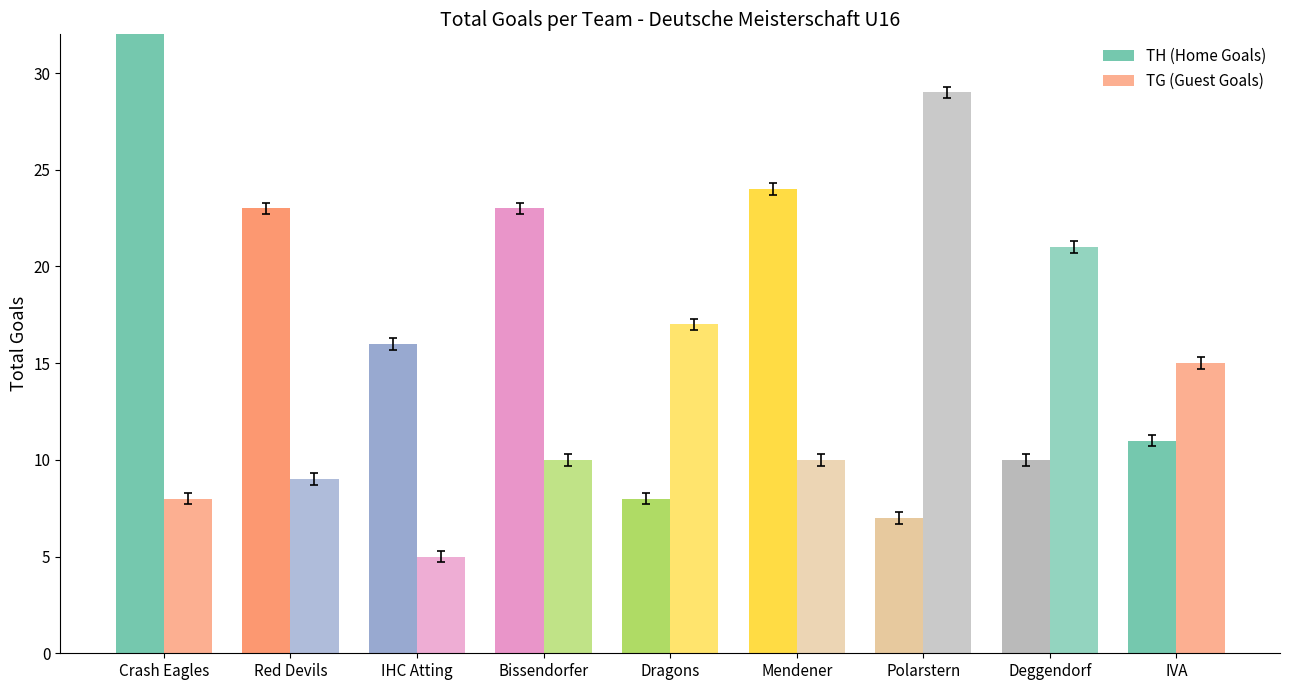

Count the number of categories in the chart.

9